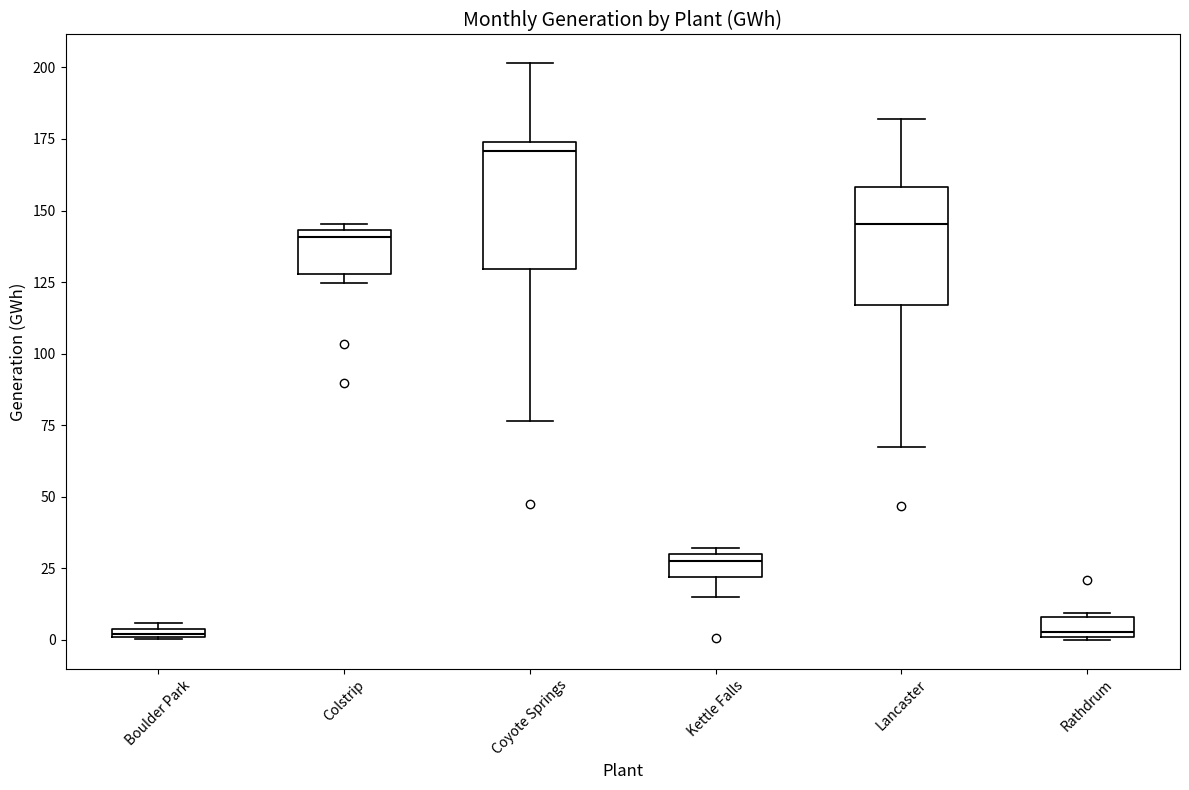

Which box's median line is the highest?

Coyote Springs